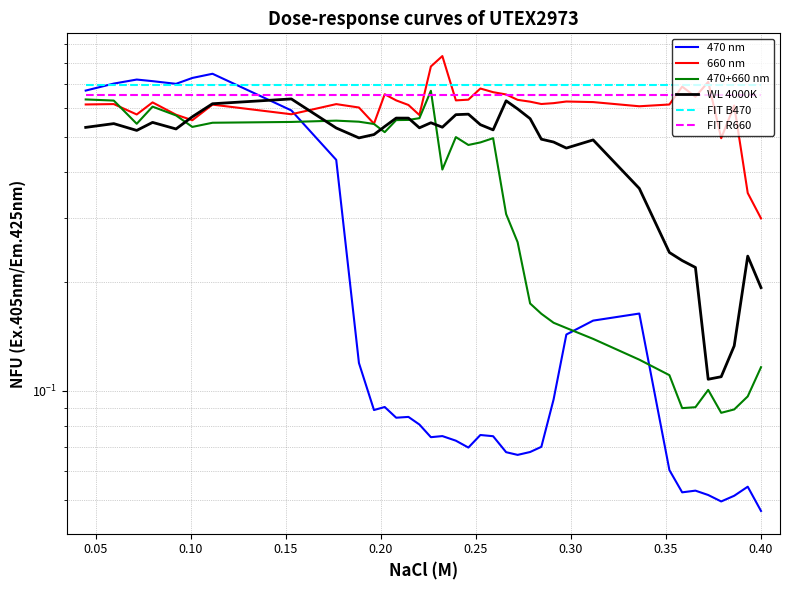

What is the maximum value for FIT B470?

0.7